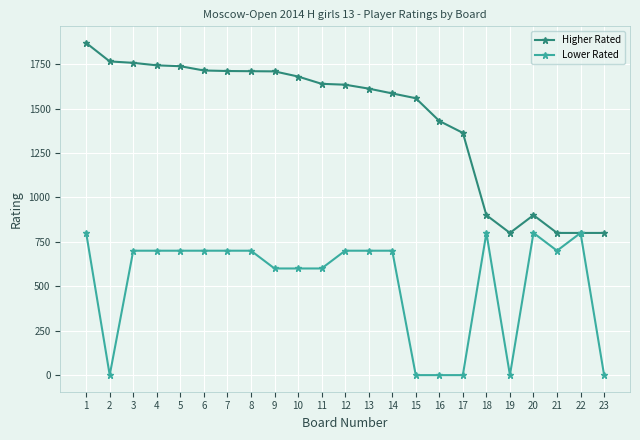

What is the difference between the maximum and minimum values in the Lower Rated series?

800